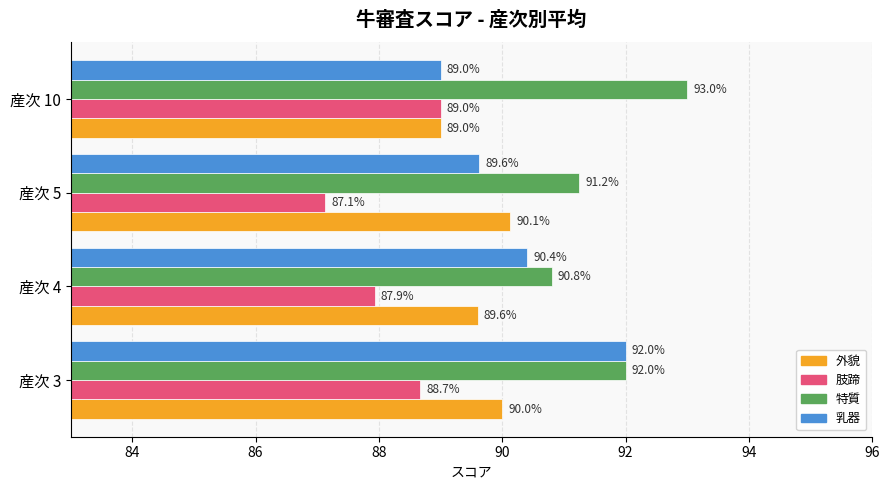

How many 外貌 values are between 89 and 90?

3